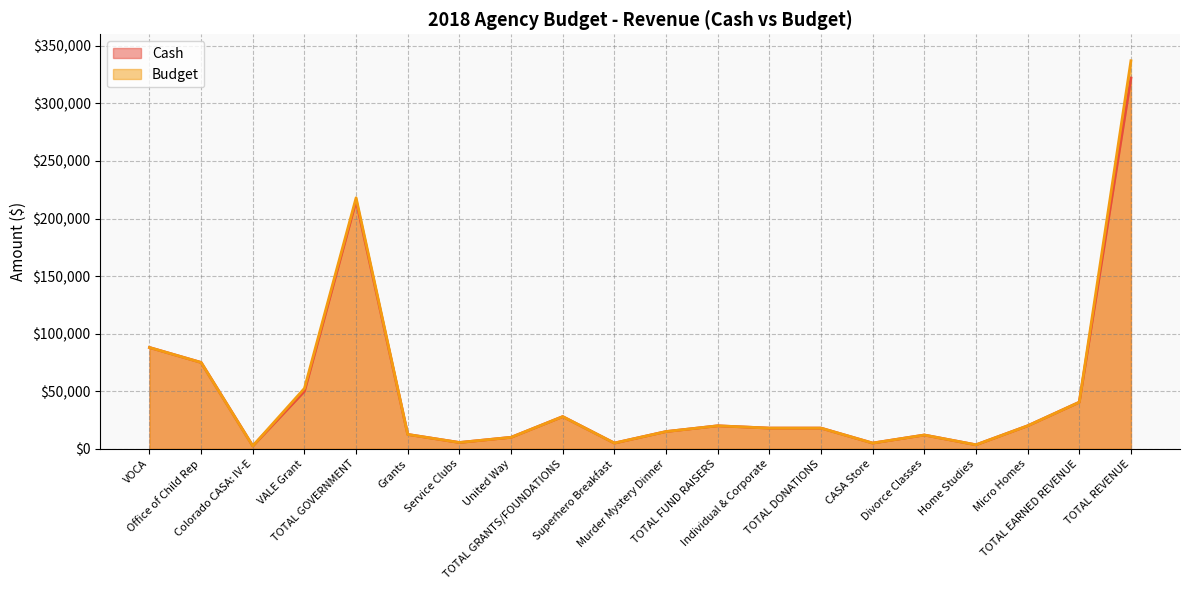

True or false: Budget has more than 1 interior local peaks.

True